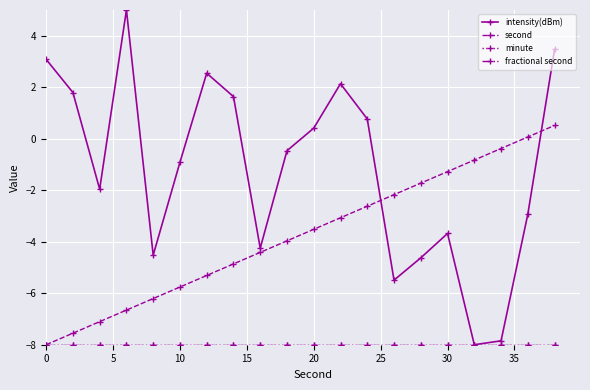

Which series has the widest spread of values?

intensity(dBm)